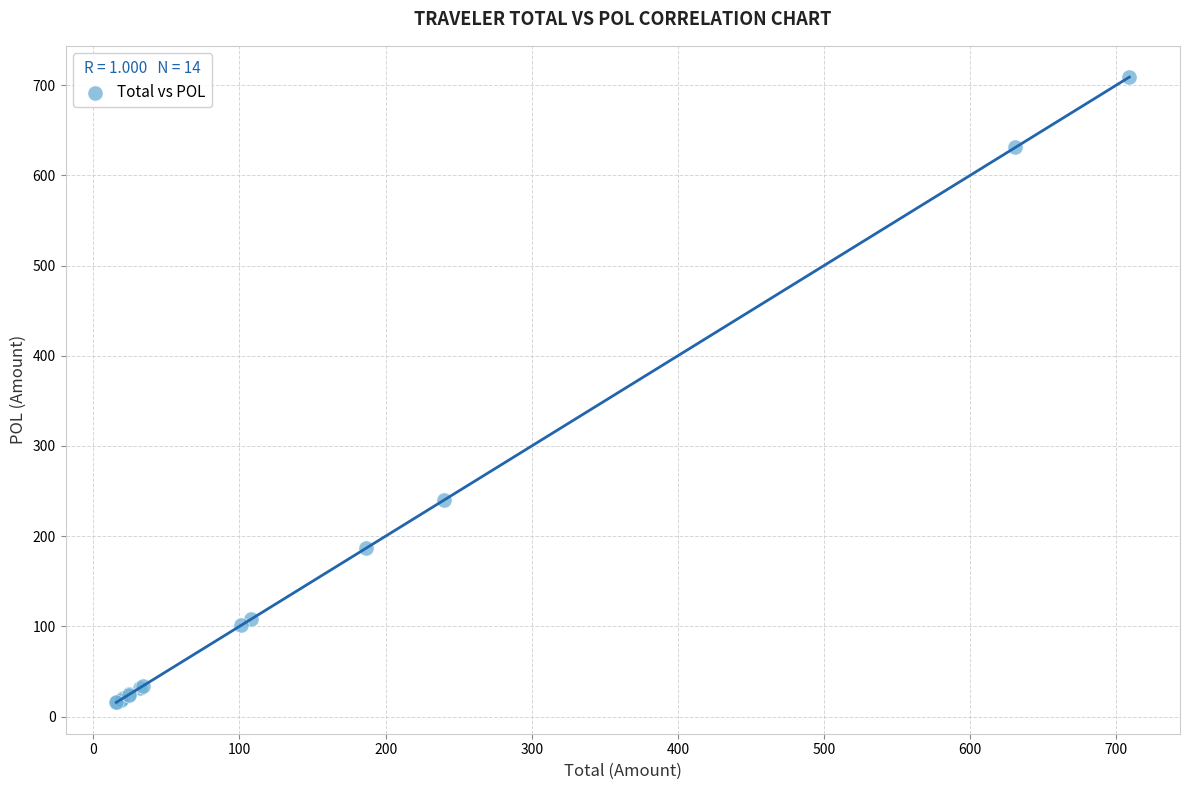

What Y value in the scatter plot is closest to 362?

239.9